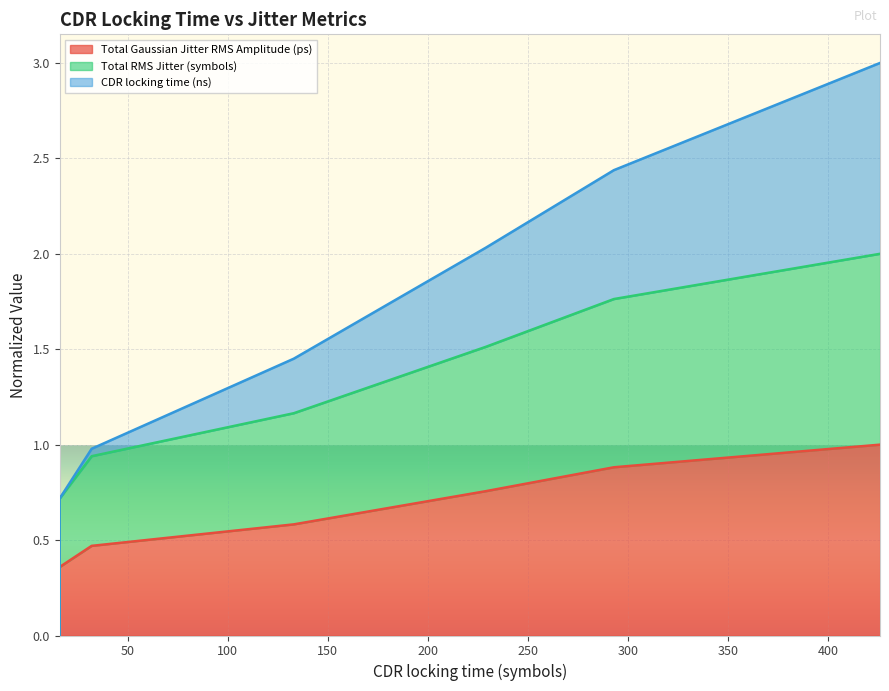

Which has a higher value, 293 or 426?

426